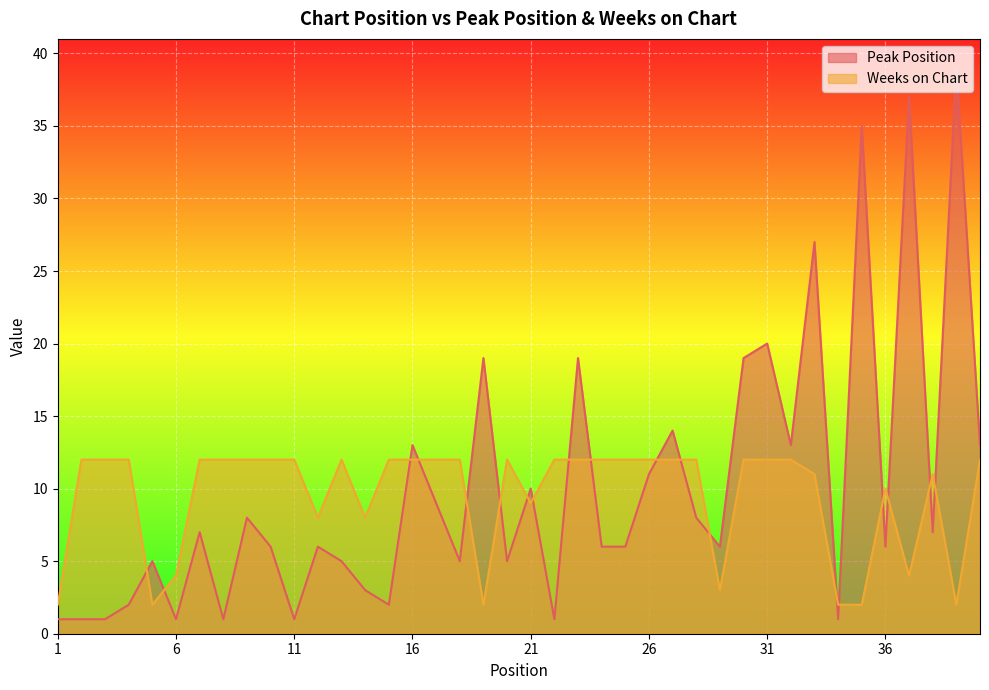

Reading left to right, list all the values displayed in this chart.

Peak Position: 1	1	1	2	5	1	7	1	8	6	1	6	5	3	2	13	9	5	19	5	10	1	19	6	6	11	14	8	6	19	20	13	27	1	35	6	37	7	39	13
Weeks on Chart: 2	12	12	12	2	4	12	12	12	12	12	8	12	8	12	12	12	12	2	12	9	12	12	12	12	12	12	12	3	12	12	12	11	2	2	10	4	11	2	12